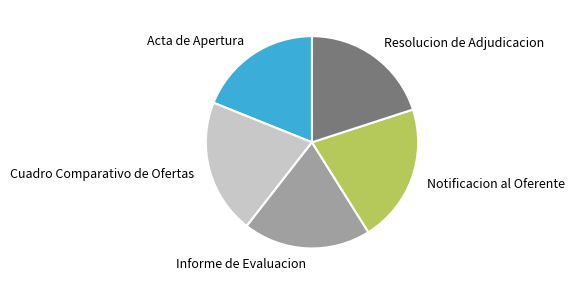

Is Resolucion de Adjudicacion the majority of the pie?

No